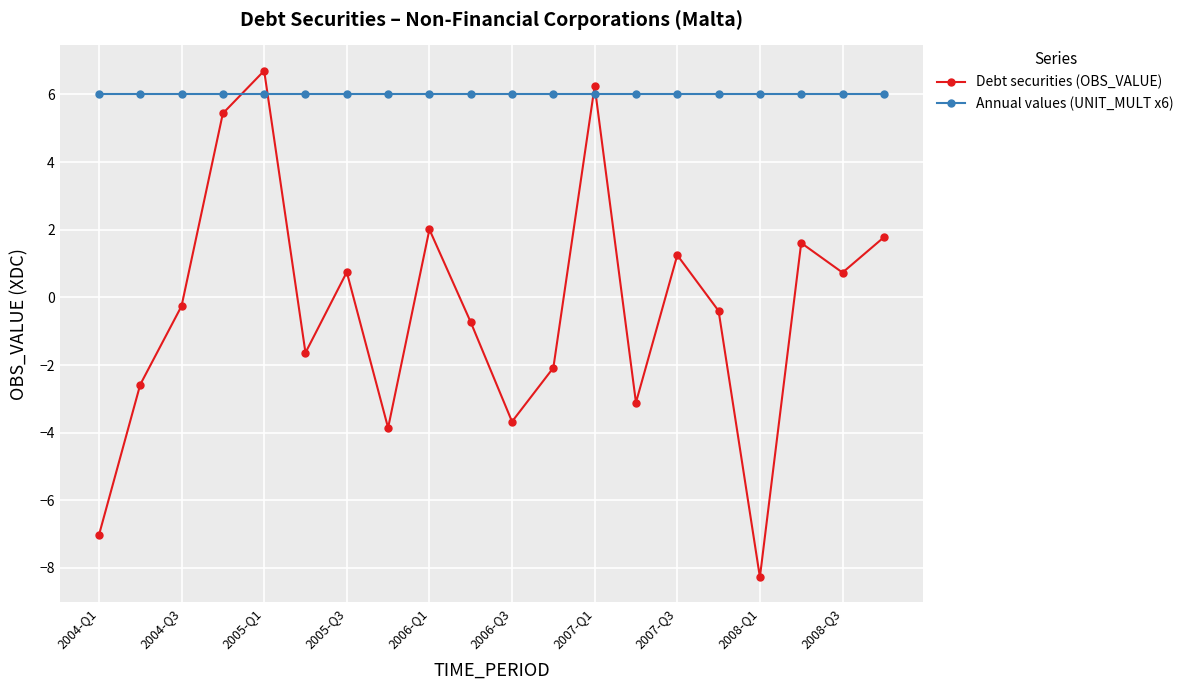

What is the average value of the Annual values (UNIT_MULT x6) series?

6.0